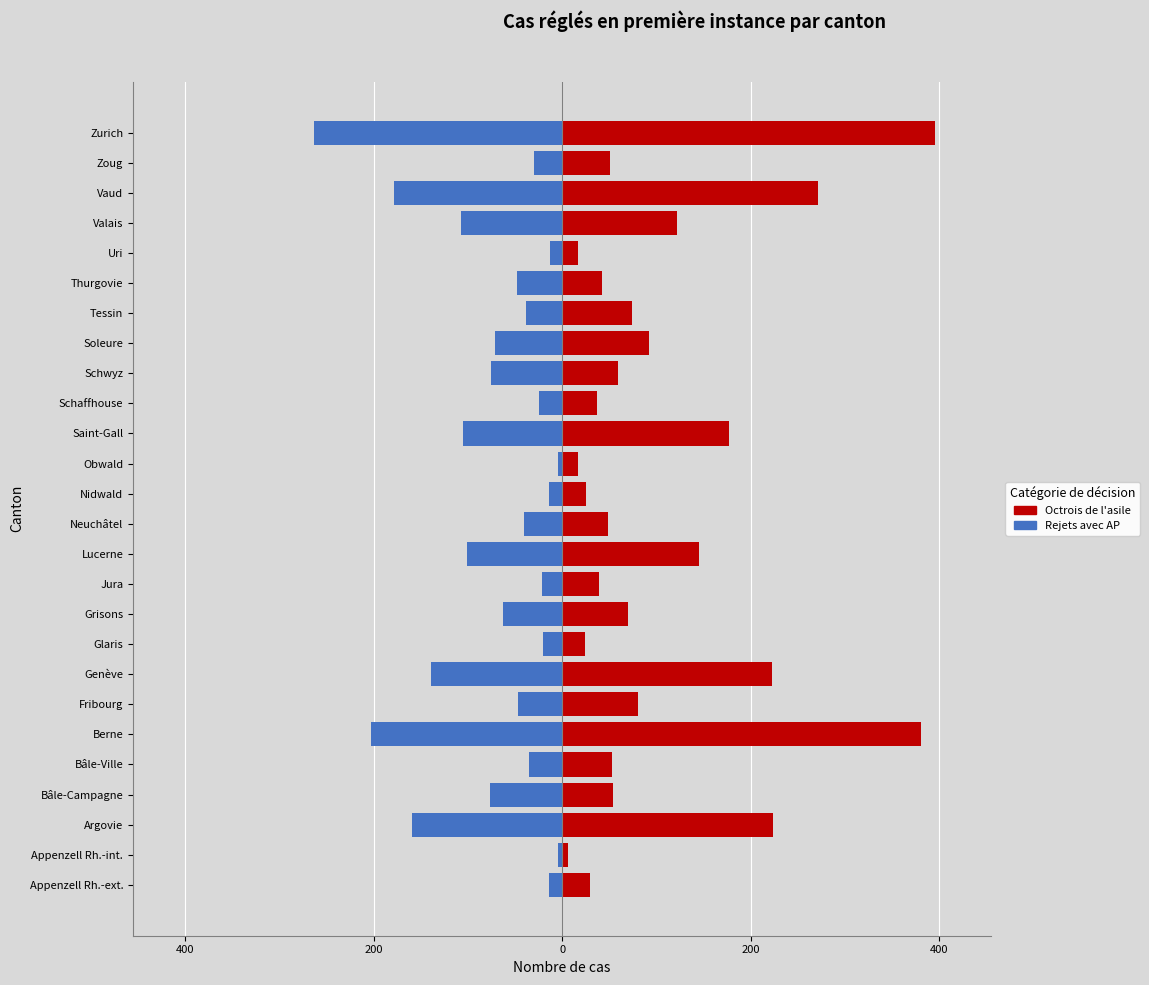

What is the lowest value of the Octrois de l'asile series?

6